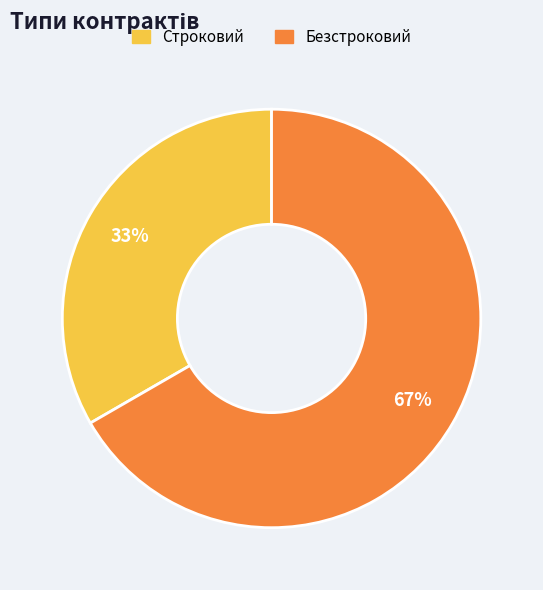

True or false: Безстроковий accounts for 53% of the total.

False